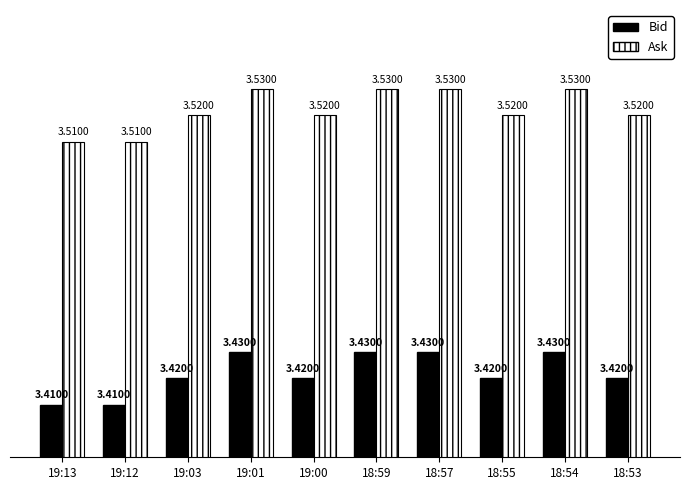

List the series in order of their peak value, highest first.

Ask, Bid